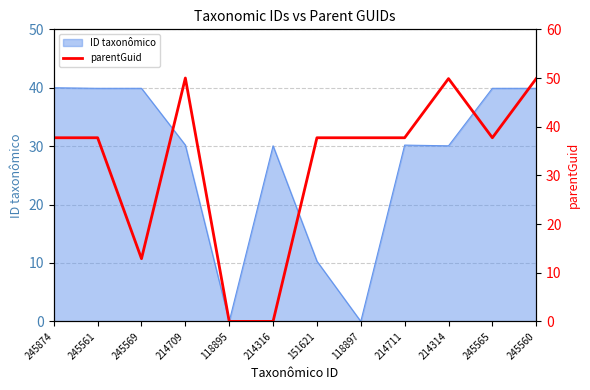

What is the sum of all values?

389.0